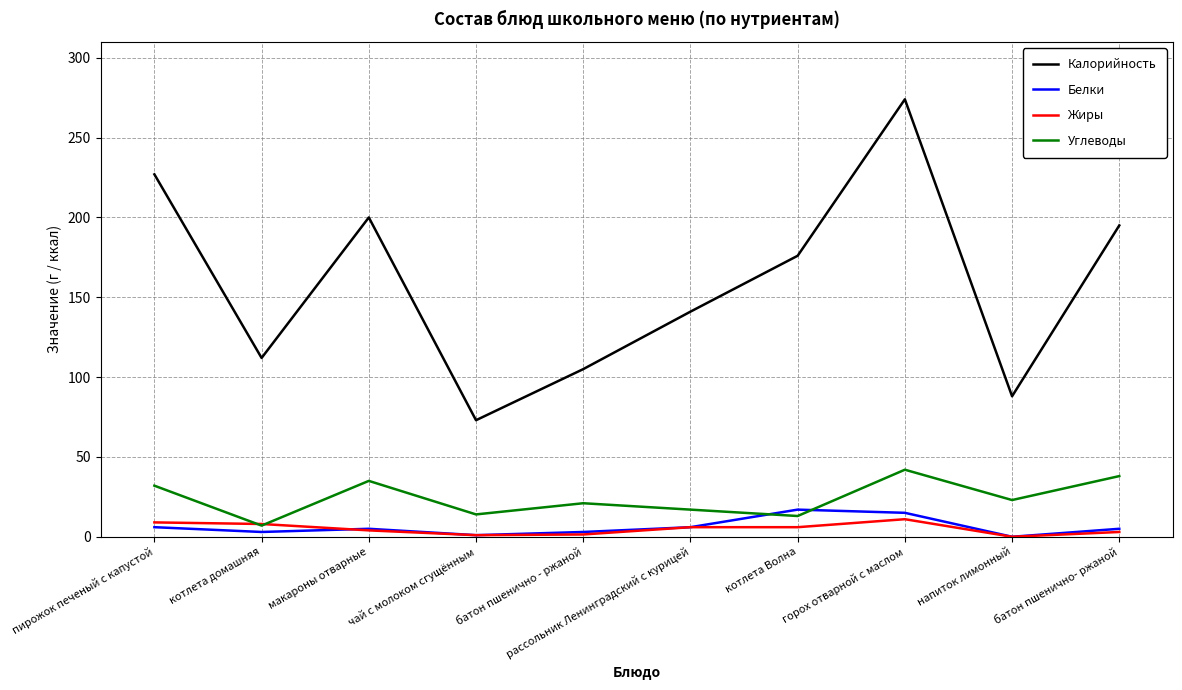

True or false: Жиры and Калорийность intersect in this chart.

False